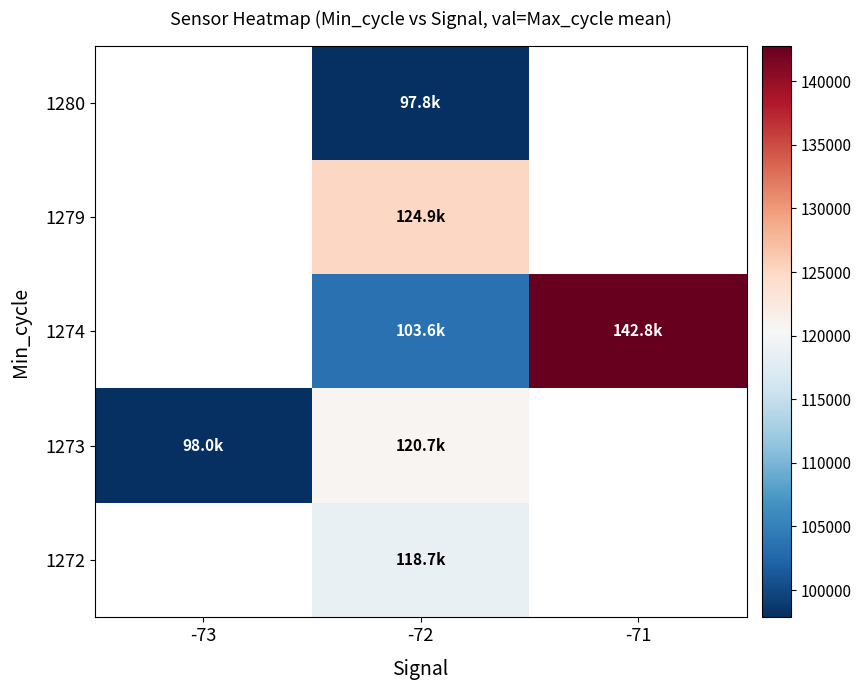

The 1274 series shows 142808.0 at -71. True or false?

True